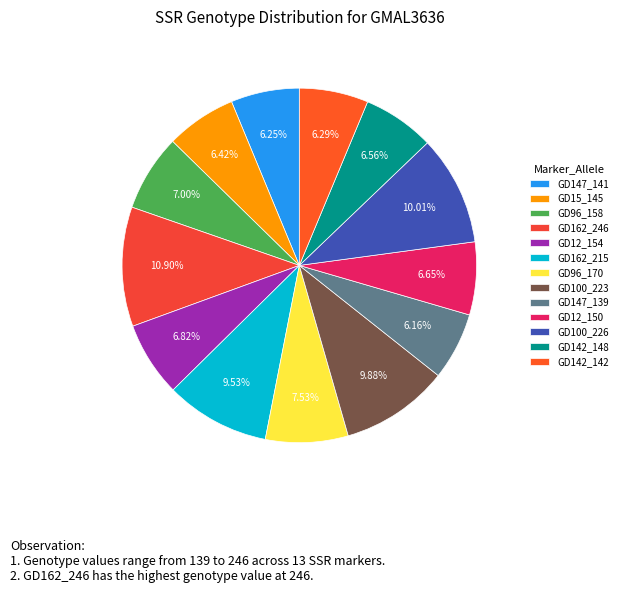

To the nearest percent, what is the difference between the GD15_145 and GD162_246 slice percentages?

4%